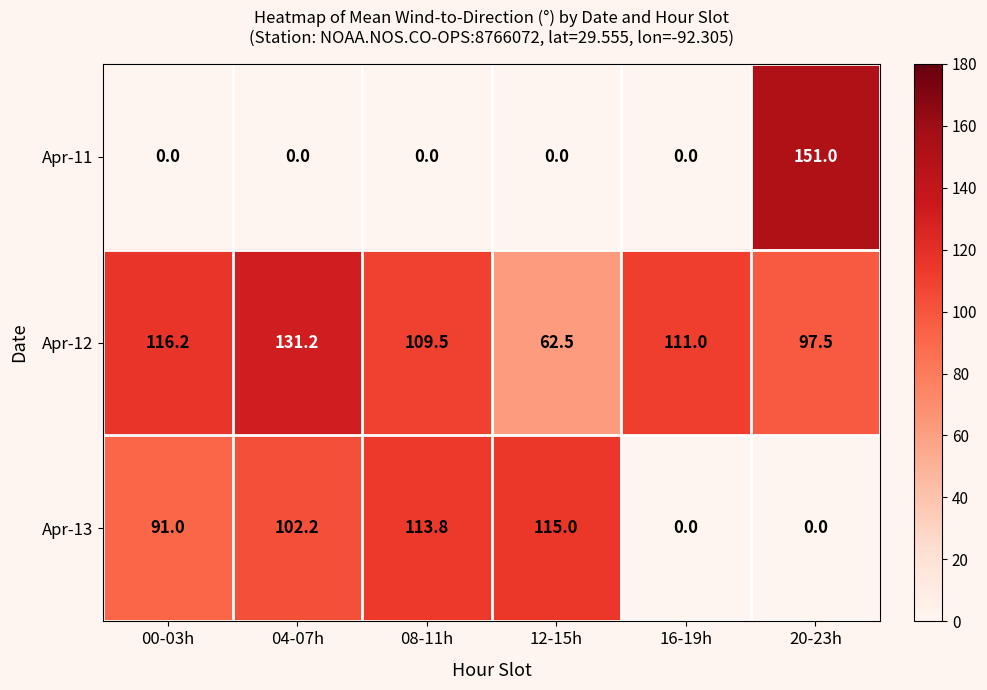

Is it true that Apr-13 equals 42.6 at 04-07h?

False